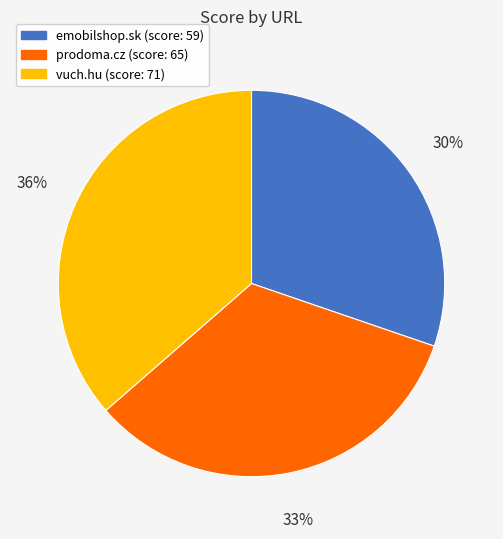

Combined, do emobilshop.sk and vuch.hu account for over 50%?

Yes